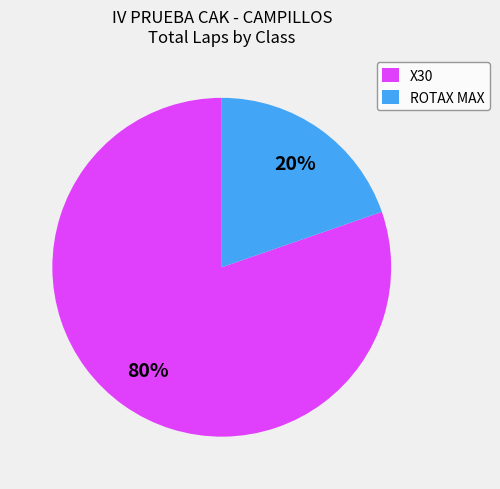

What is the largest slice in the pie chart?

X30